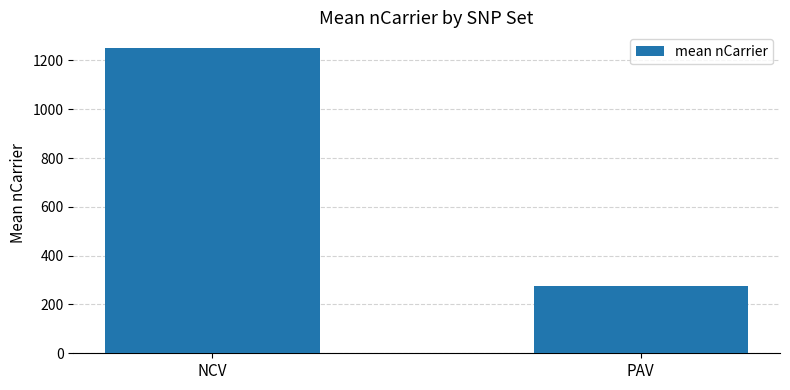

What is the sum of all values?

1526.6